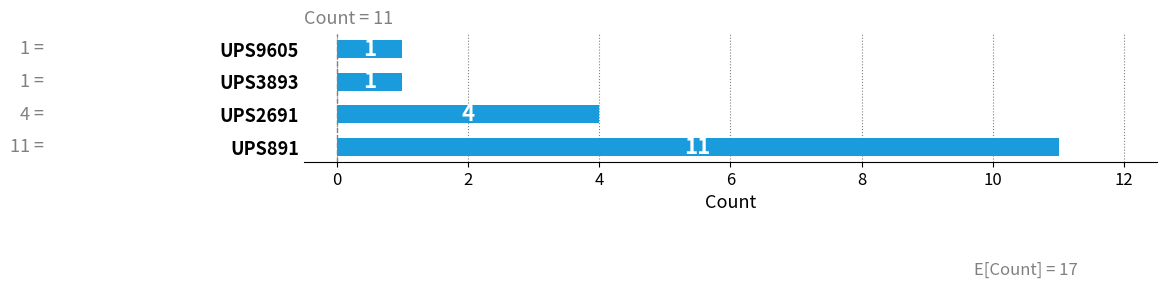

At which category does the chart reach its peak across all series?

UPS891